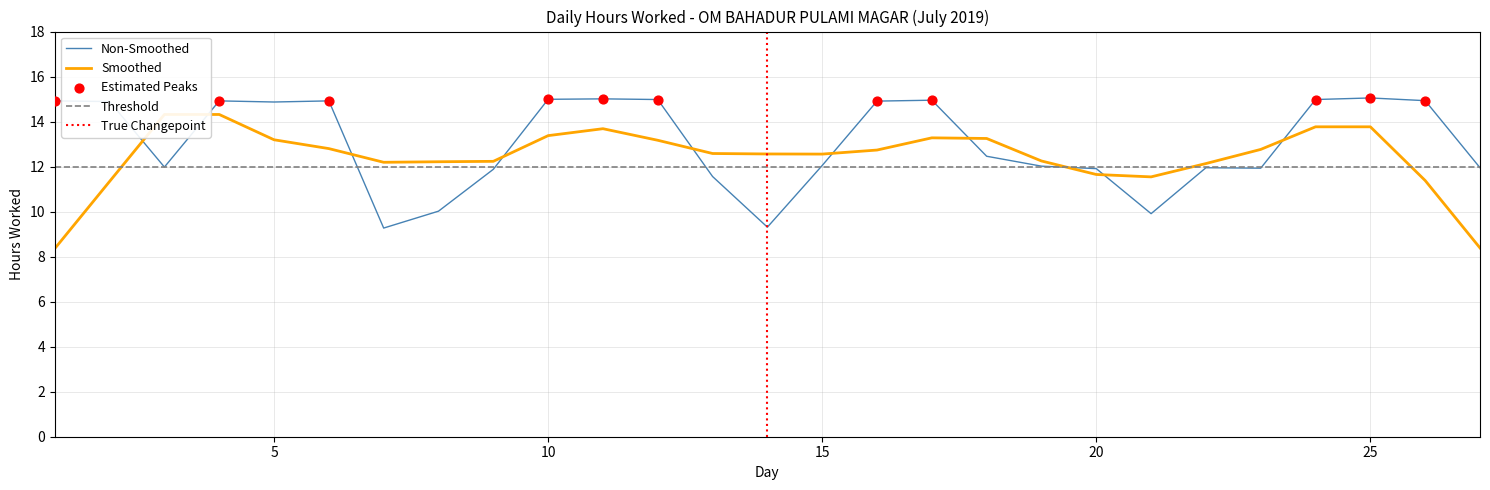

Between 1 and 3, which is larger?

1